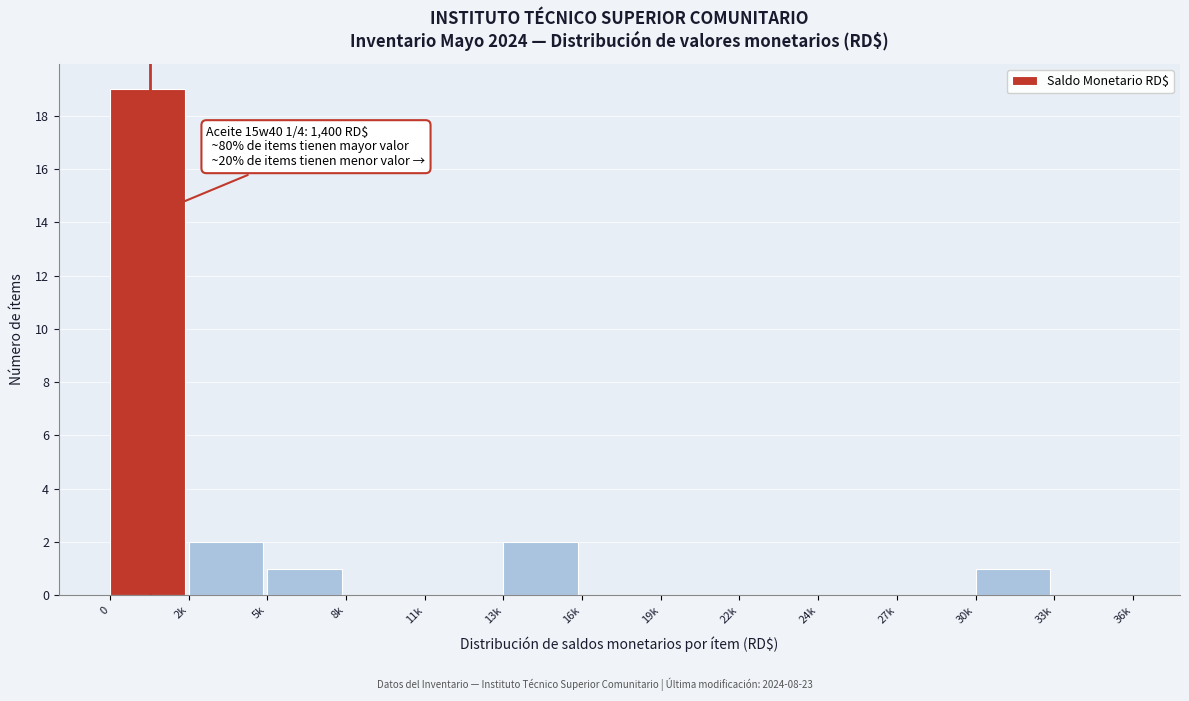

Reading left to right, what are all the values shown in this chart?

0=19	2k=2	5k=1	8k=0	11k=0	13k=2	16k=0	19k=0	22k=0	24k=0	27k=0	30k=1	33k=0